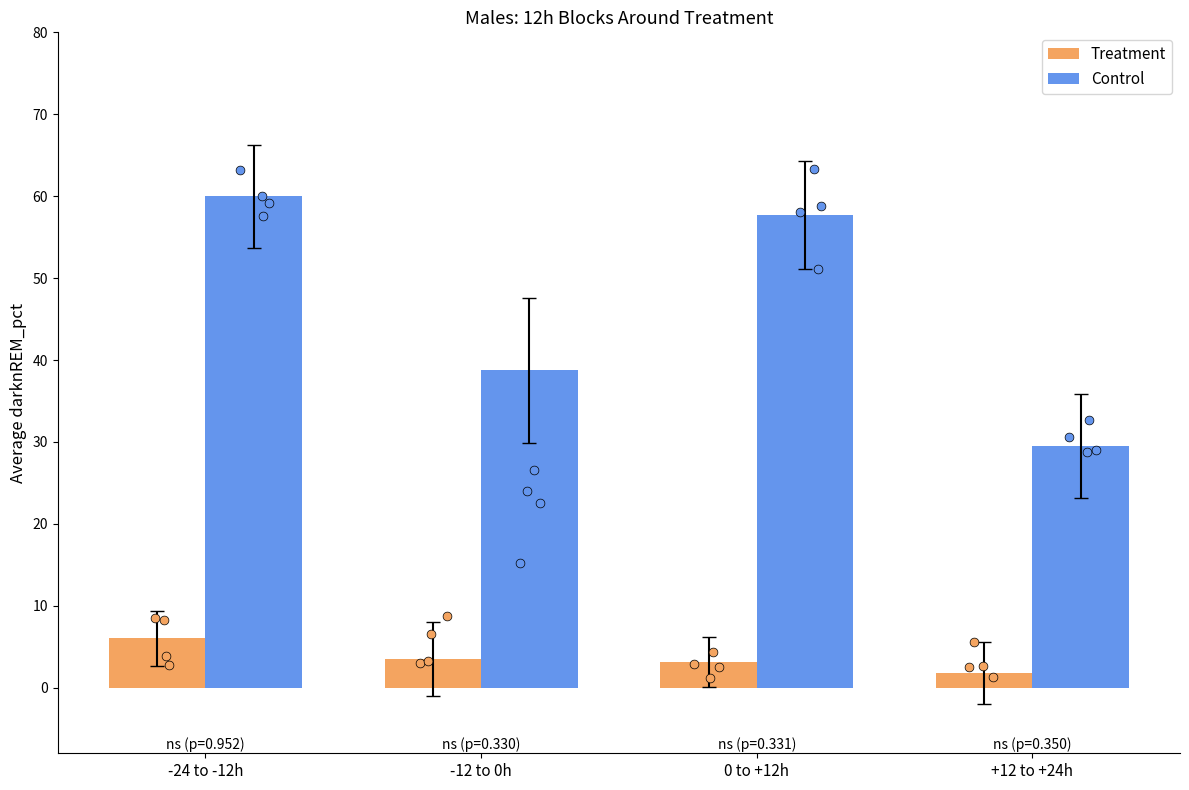

What is the total value across all series at 0 to +12h?

60.8